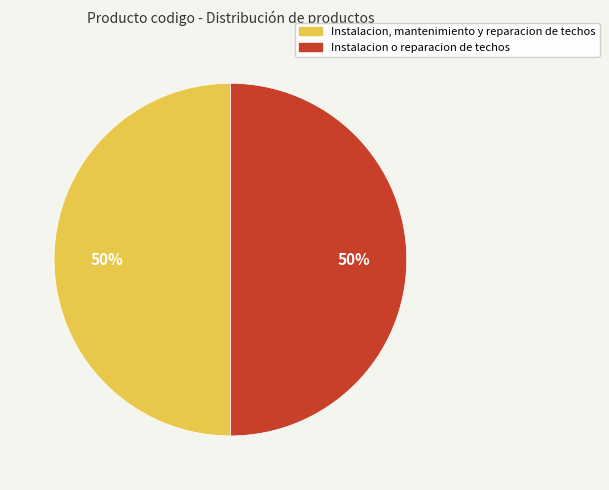

Is the sum of Instalacion o reparacion de techos and Instalacion, mantenimiento y reparacion de techos greater than half?

Yes